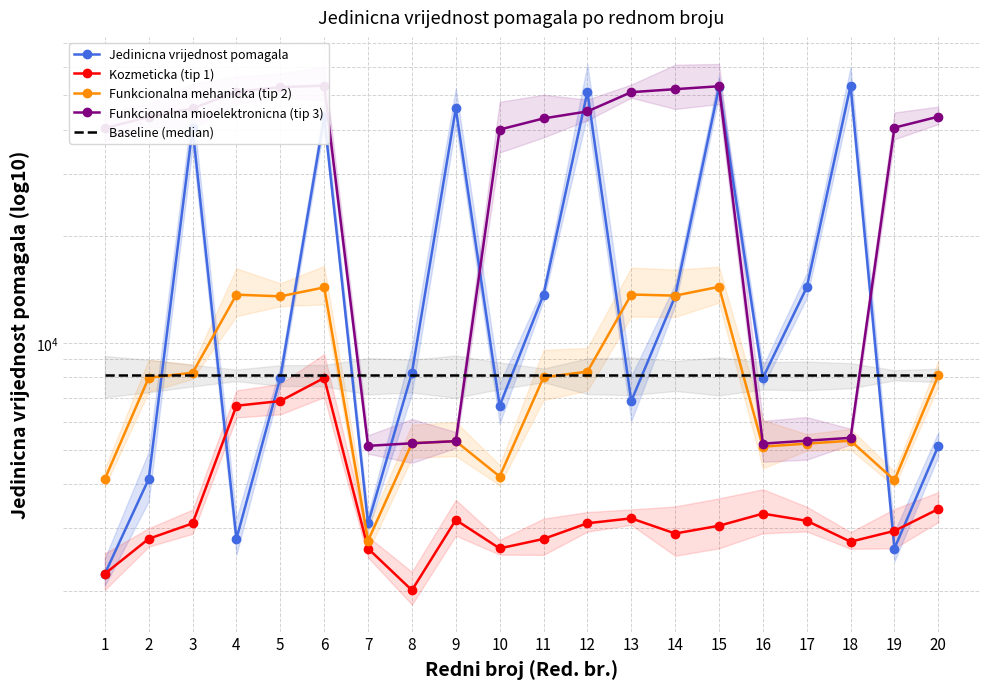

True or false: Jedinicna vrijednost pomagala and Funkcionalna mehanicka (tip 2) cross at least once.

True